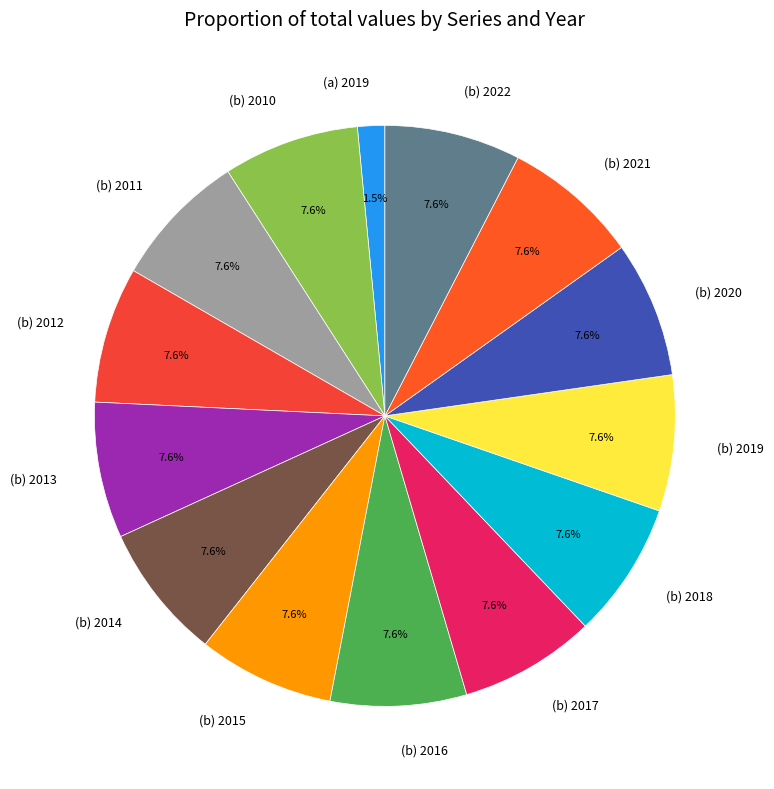

Approximately how many times larger is the value at (b) 2013 compared to (b) 2016?

1.0